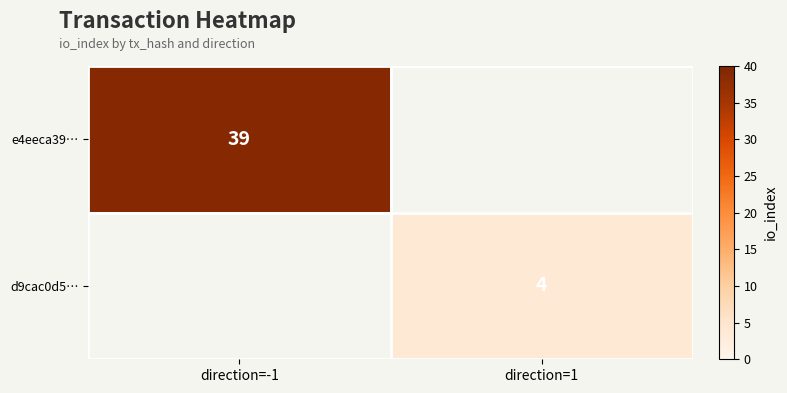

The value of d9cac0d5… at direction=1 is 4. True or false?

True